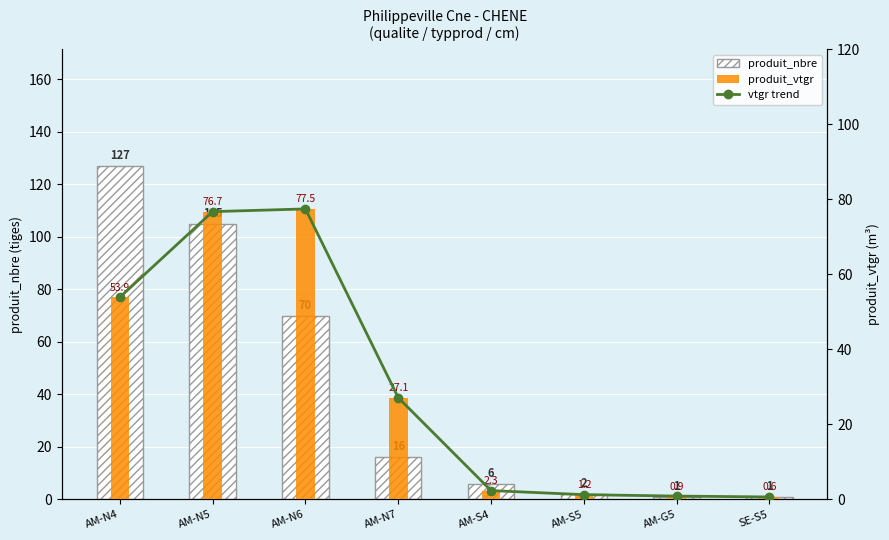

Reading right to left, extract all data points from this chart.

produit_nbre: 1.0	1.0	2.0	6.0	16.0	70.0	105.0	127.0
vtgr_line: 0.6	0.9	1.2	2.3	27.1	77.5	76.7	53.9
produit_vtgr: 0.6	0.9	1.2	2.3	27.1	77.5	76.7	53.9